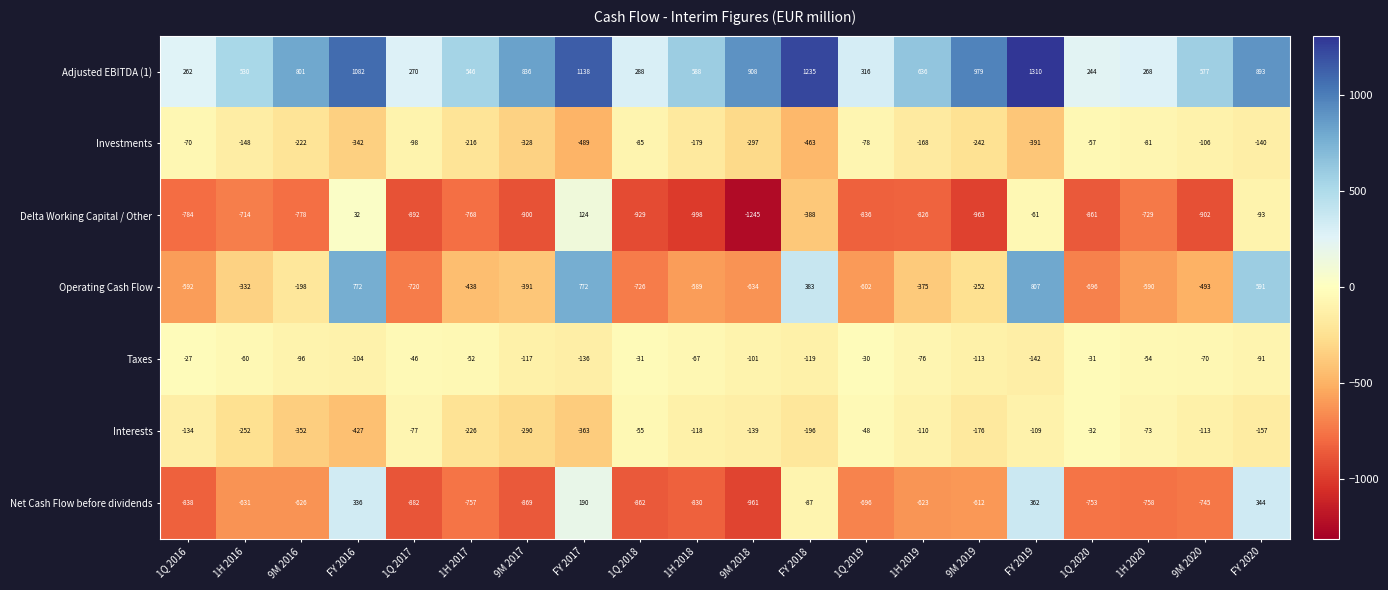

The value of Operating Cash Flow at 1H 2018 is -851. True or false?

False